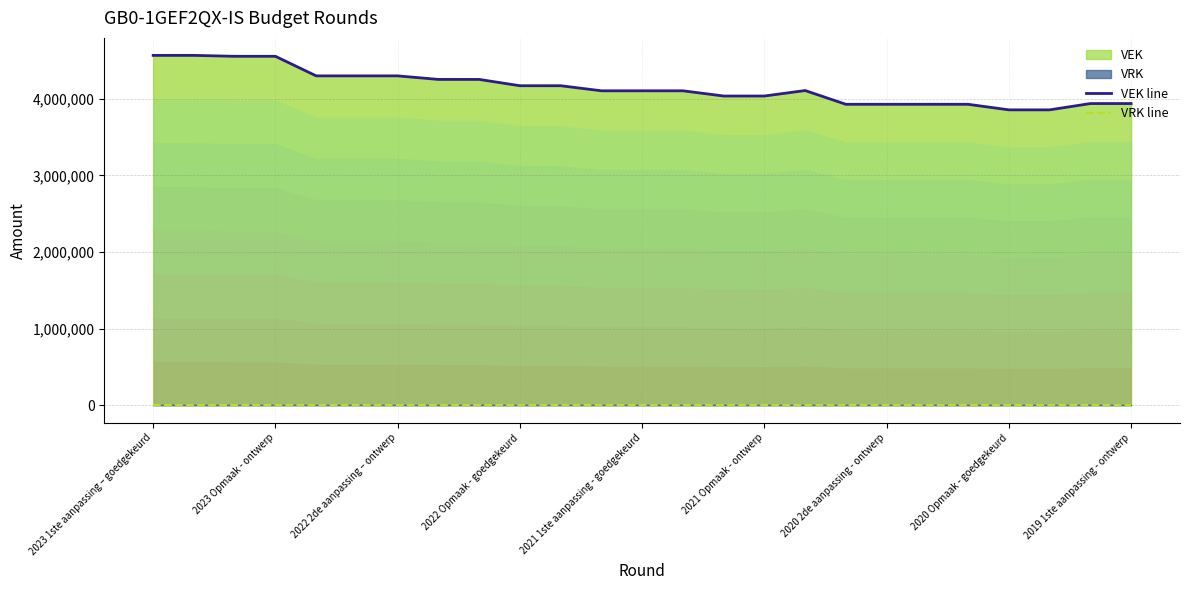

At how many categories does at least one series exceed 1024855?

25